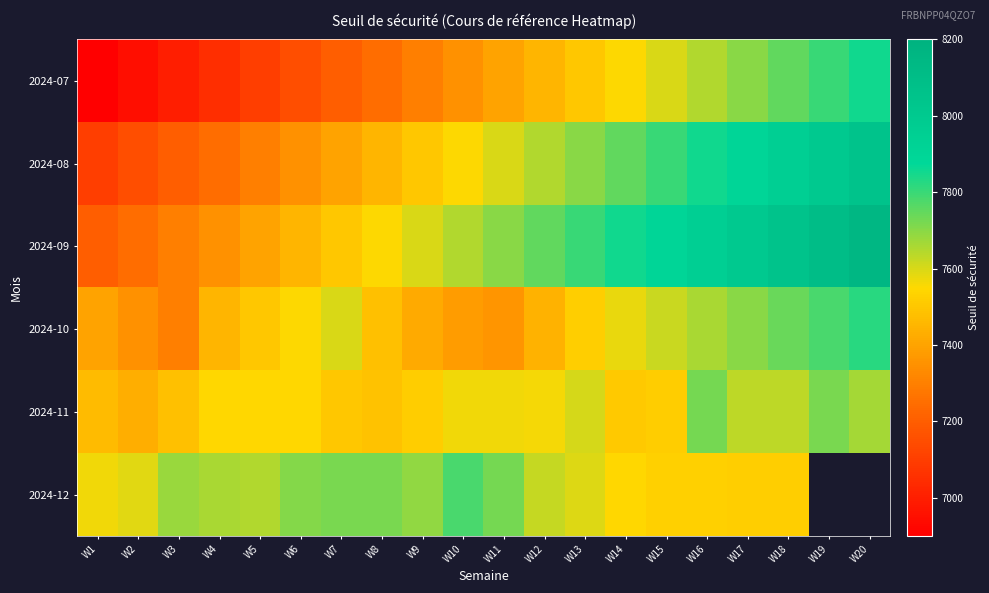

What is the greatest value displayed?

8150.0